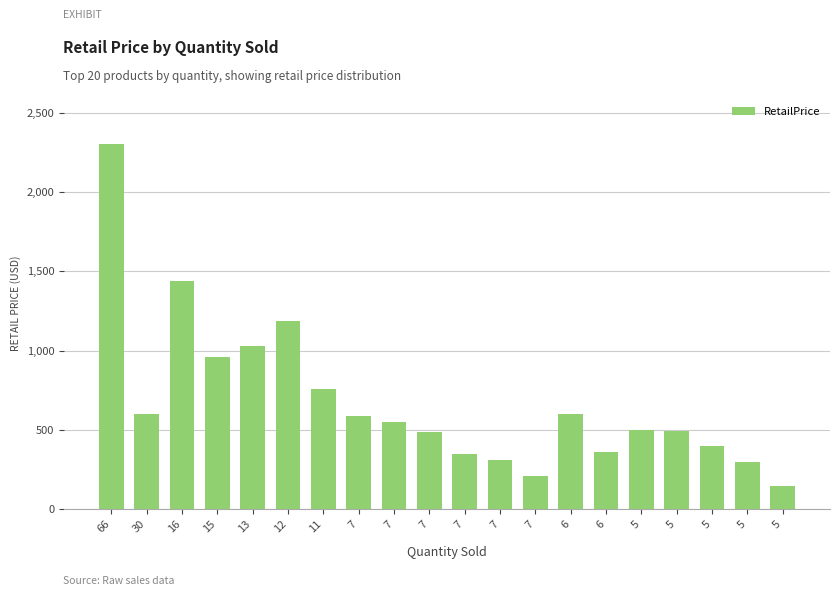

What is the value of the 15th bar from the left?

599.7